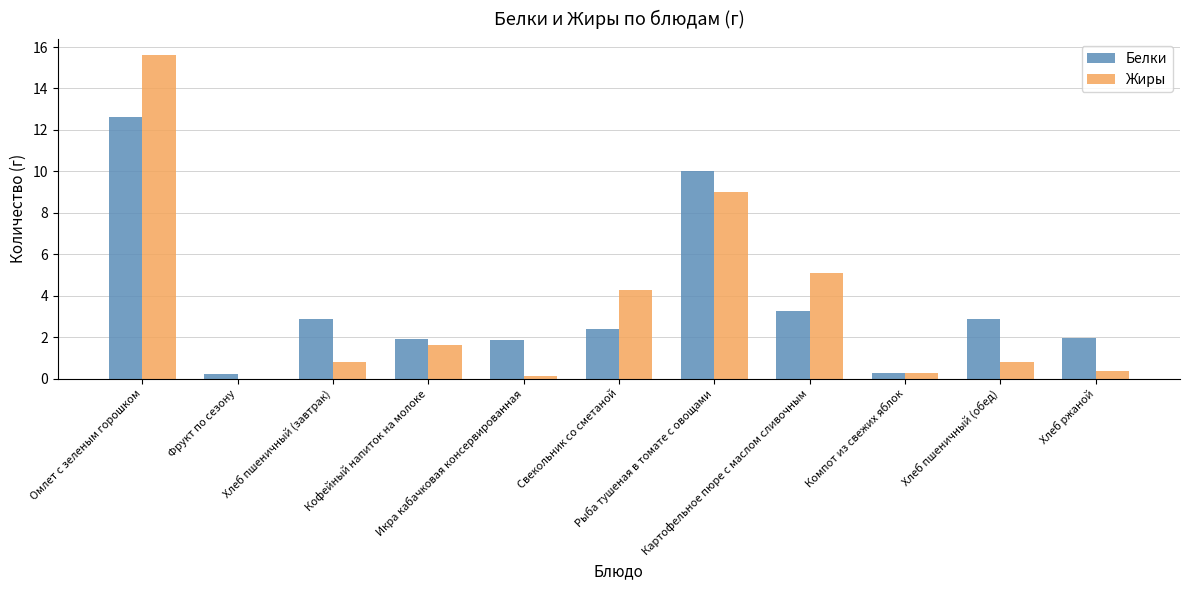

What is the sum of all Жиры values?

38.0